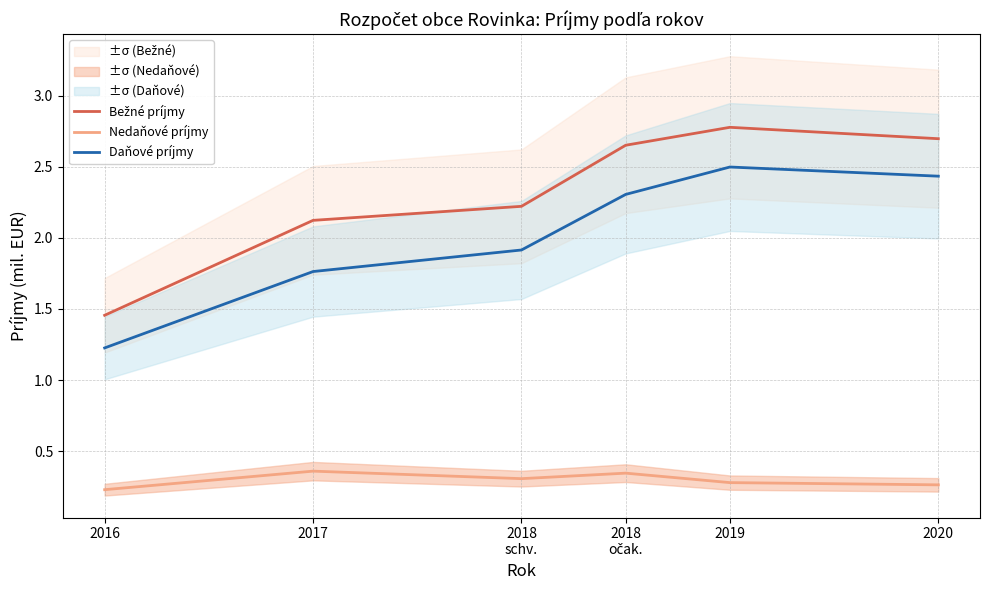

Rank the series by their maximum value, from lowest to highest.

Nedaňové príjmy, Daňové príjmy, Bežné príjmy